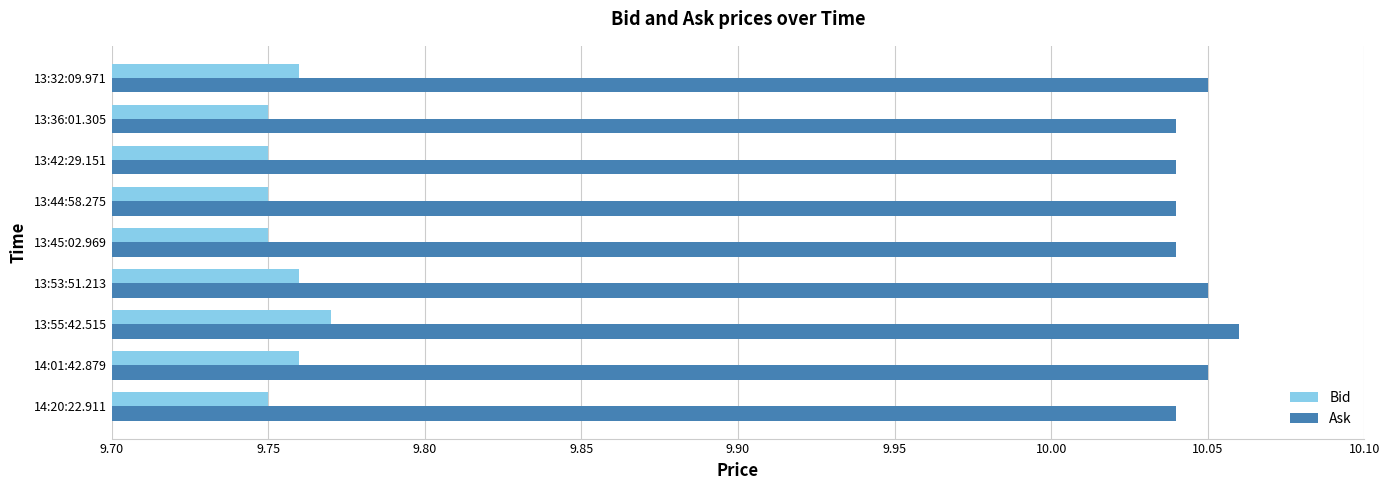

Rank the series by their average value, from lowest to highest.

Bid, Ask